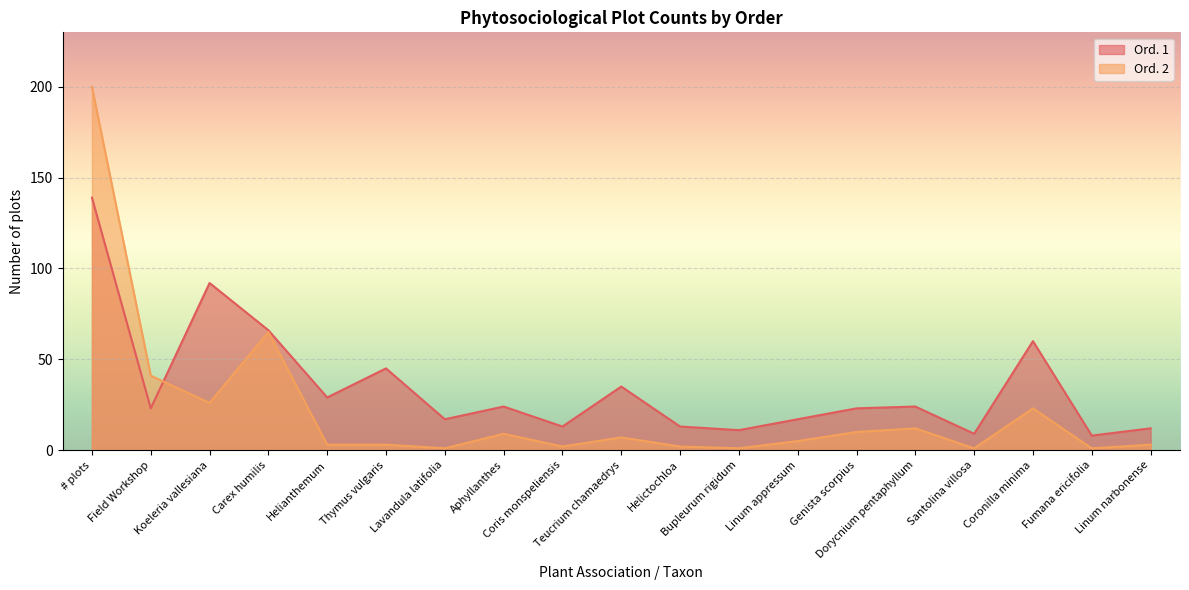

What are all the series names shown in the legend?

Ord. 1, Ord. 2